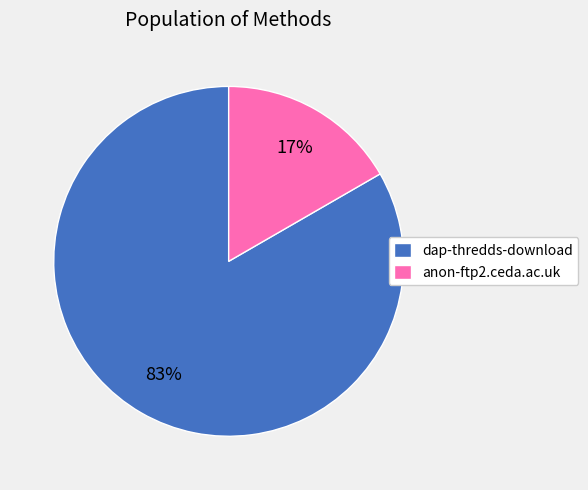

To the nearest percent, what portion does anon-ftp2.ceda.ac.uk represent?

17%